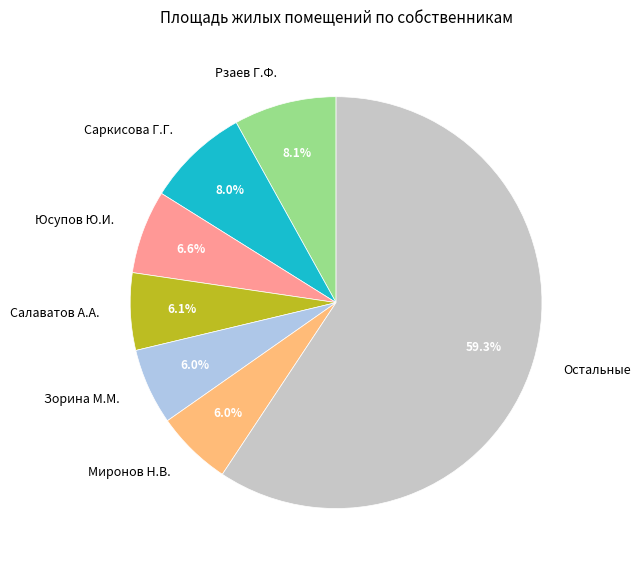

How much of the chart is everything except Зорина М.М.?

94.0%